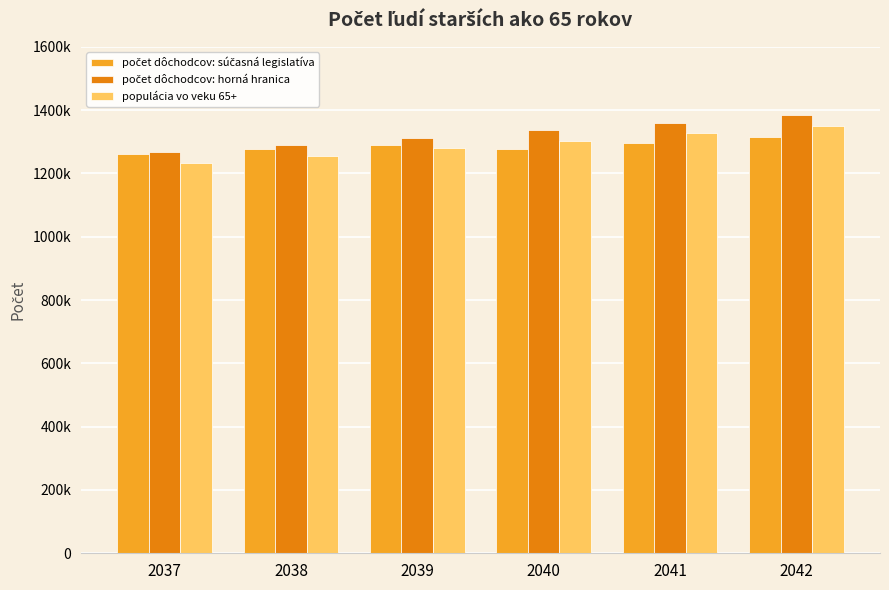

What is the spread (max minus min) of values at 2039?

33277.6